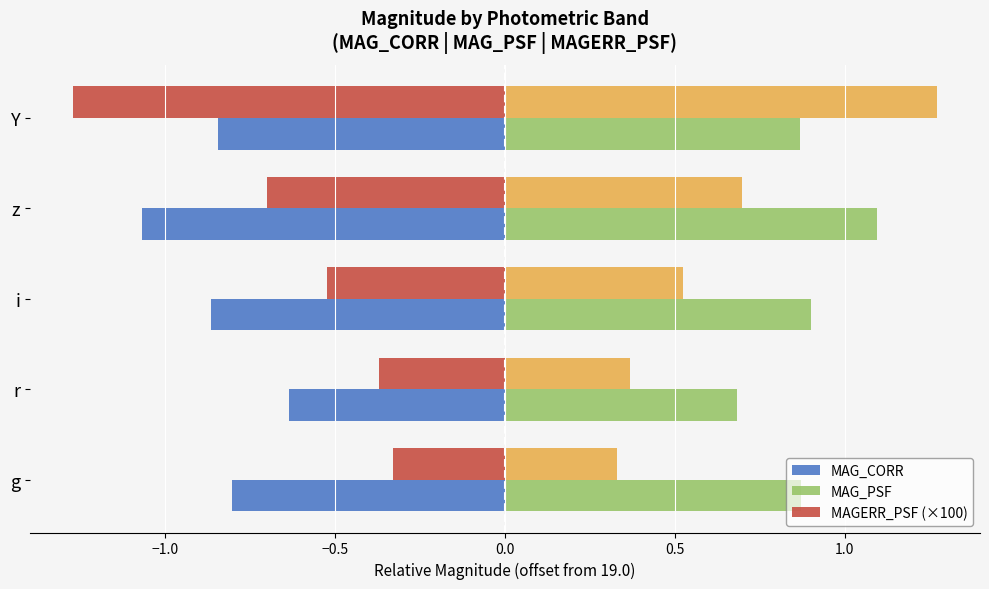

Is it true that MAG_CORR equals -0.8 at g?

True